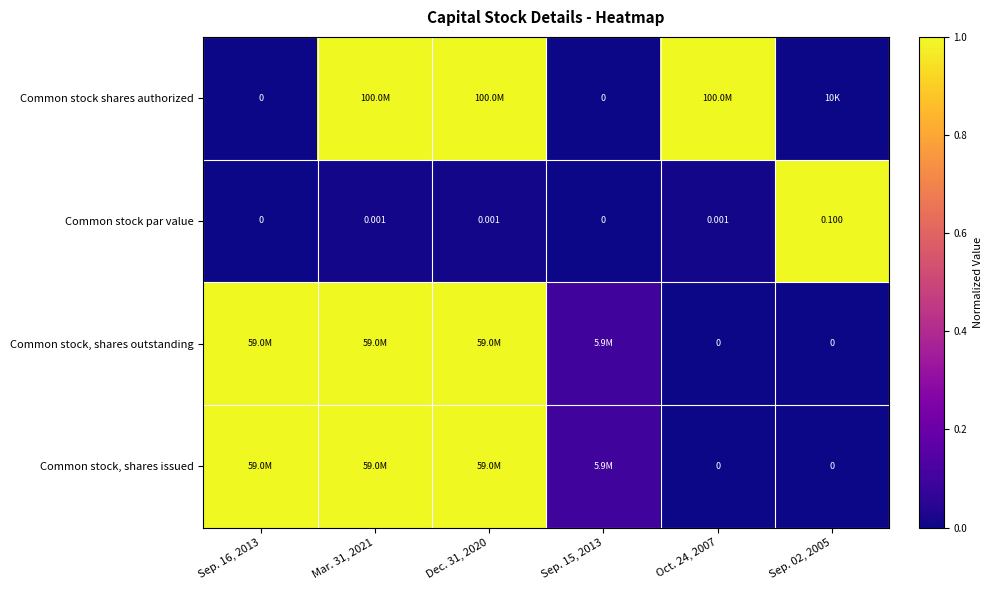

What value does the Common stock par value series have at Sep. 02, 2005?

1.0